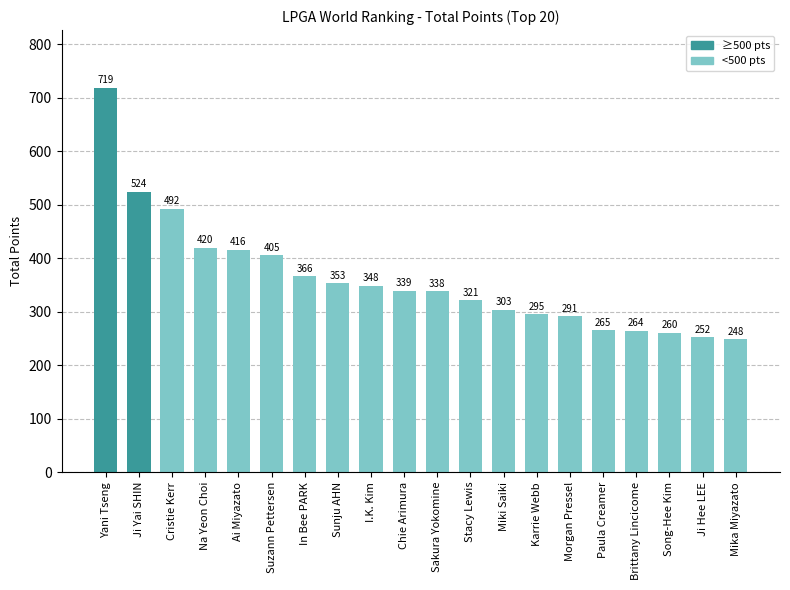

True or false: the data shows 263.8 at Brittany Lincicome.

True